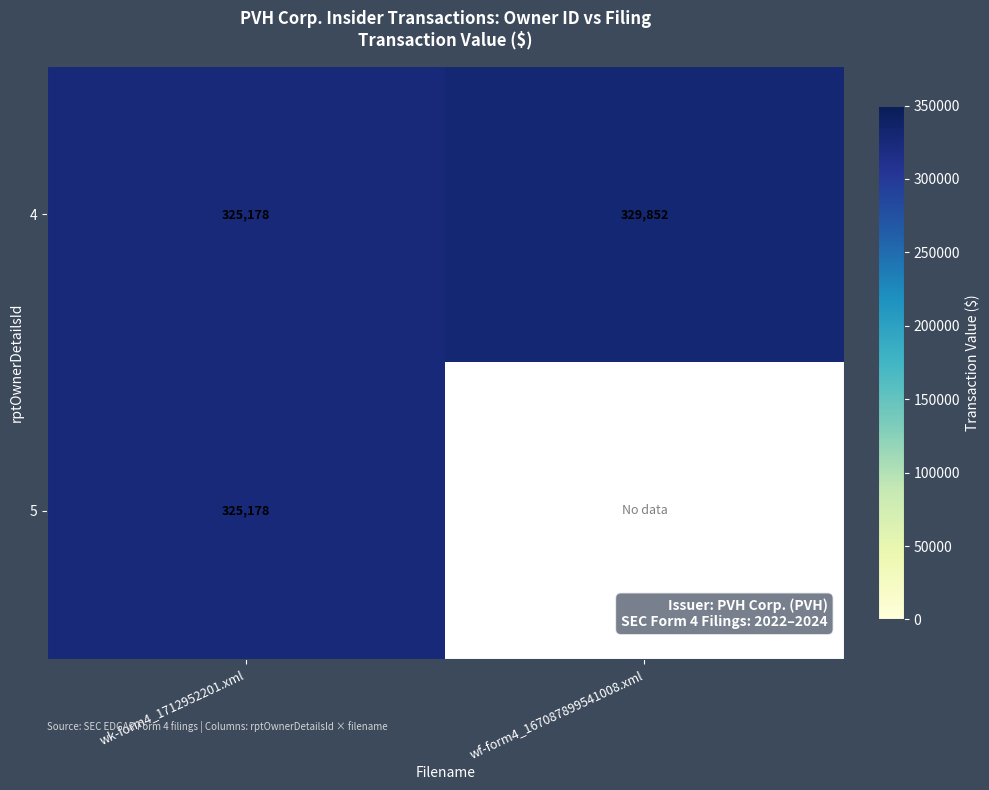

At which category does the chart reach its minimum across all series?

wk-form4_1712952201.xml